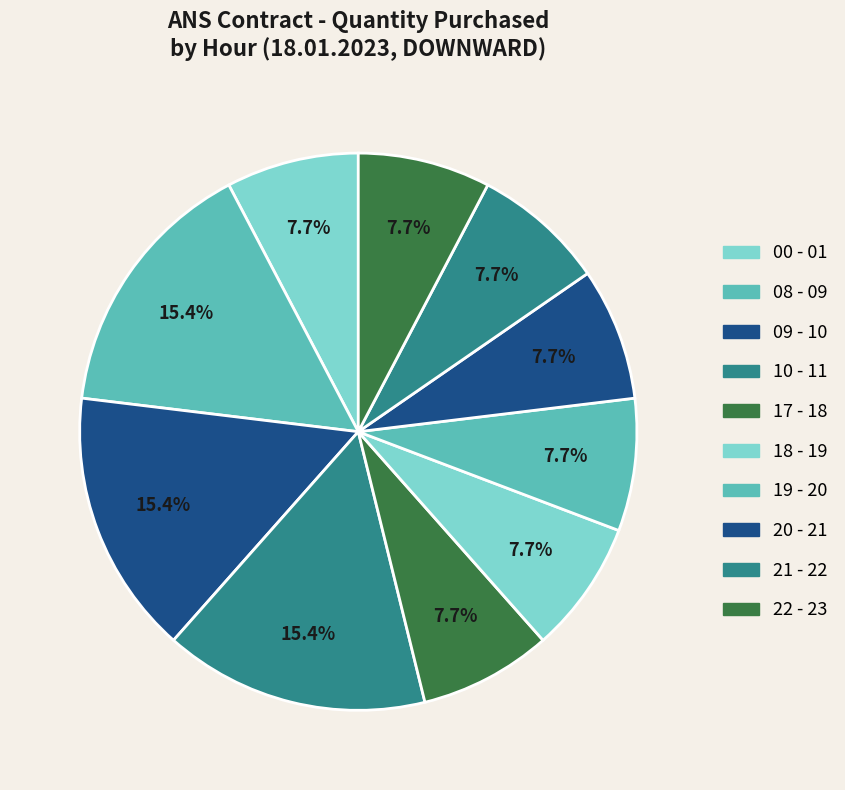

The 09 - 10 slice represents 30% of the pie. True or false?

False